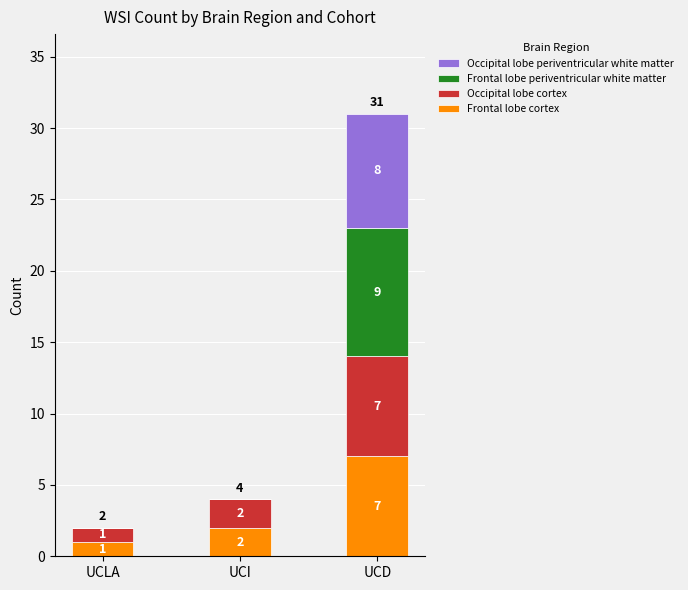

At which category is the sum across all series the highest?

UCD